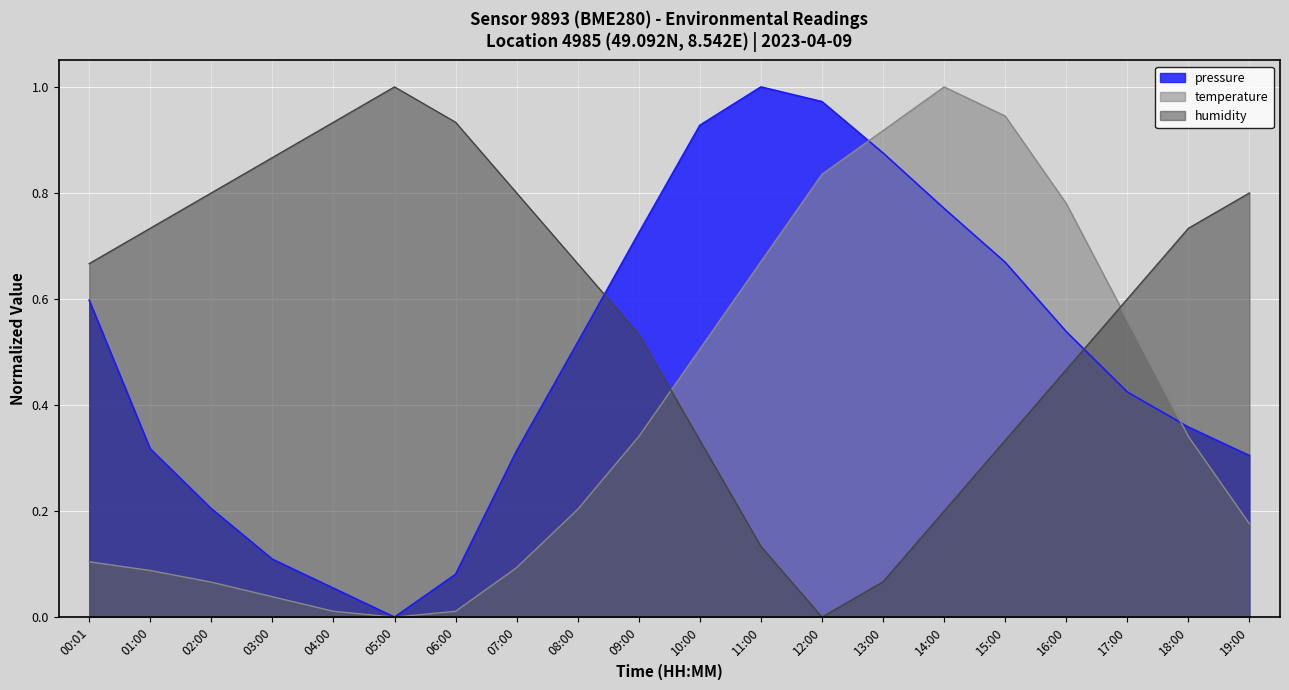

Reading left to right, extract all data points from this chart.

pressure: 0.6	0.3	0.2	0.1	0.1	0.0	0.1	0.3	0.5	0.7	0.9	1.0	1.0	0.9	0.8	0.7	0.5	0.4	0.4	0.3
temperature: 0.1	0.1	0.1	0.0	0.0	0.0	0.0	0.1	0.2	0.3	0.5	0.7	0.8	0.9	1.0	0.9	0.8	0.6	0.3	0.2
humidity: 0.7	0.7	0.8	0.9	0.9	1.0	0.9	0.8	0.7	0.5	0.3	0.1	0.0	0.1	0.2	0.3	0.5	0.6	0.7	0.8